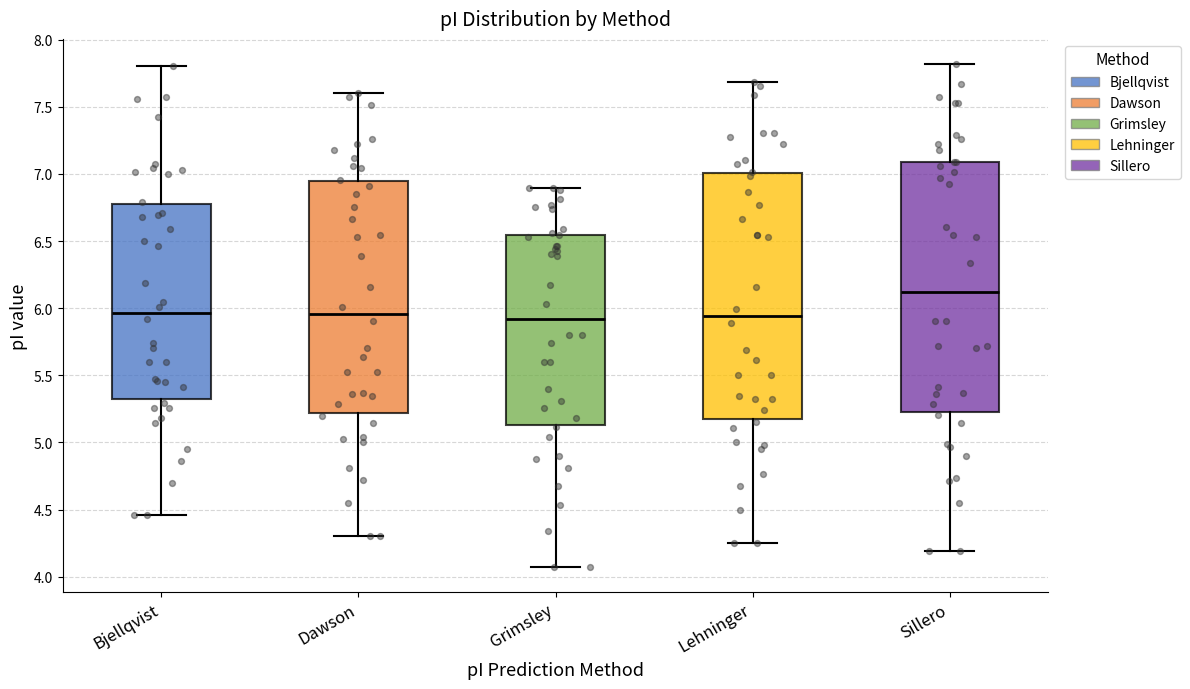

Reading left to right, read every box against the y-axis: the position of its median line, the range the box covers, and the ends of its whiskers. The values are not printed on the chart, so give them approximately, as read against the axis.

Bjellqvist: median 5.95, box 5.30 to 6.75, whiskers 4.45 to 7.80
Dawson: median 5.95, box 5.20 to 6.95, whiskers 4.30 to 7.60
Grimsley: median 5.90, box 5.15 to 6.55, whiskers 4.10 to 6.90
Lehninger: median 5.95, box 5.20 to 7.00, whiskers 4.25 to 7.70
Sillero: median 6.10, box 5.25 to 7.10, whiskers 4.20 to 7.80